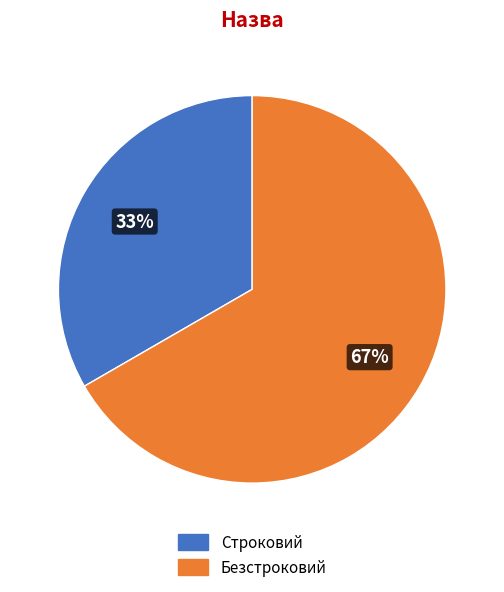

To the nearest percent, what percentage of the pie is Безстроковий?

67%